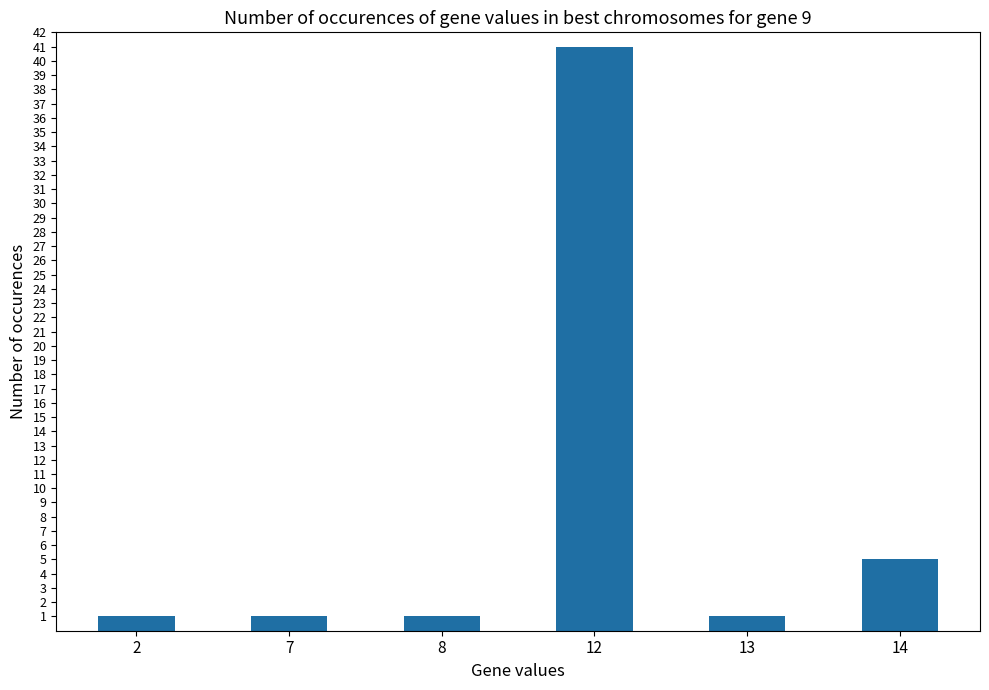

At which label is the value closest to 21?

14